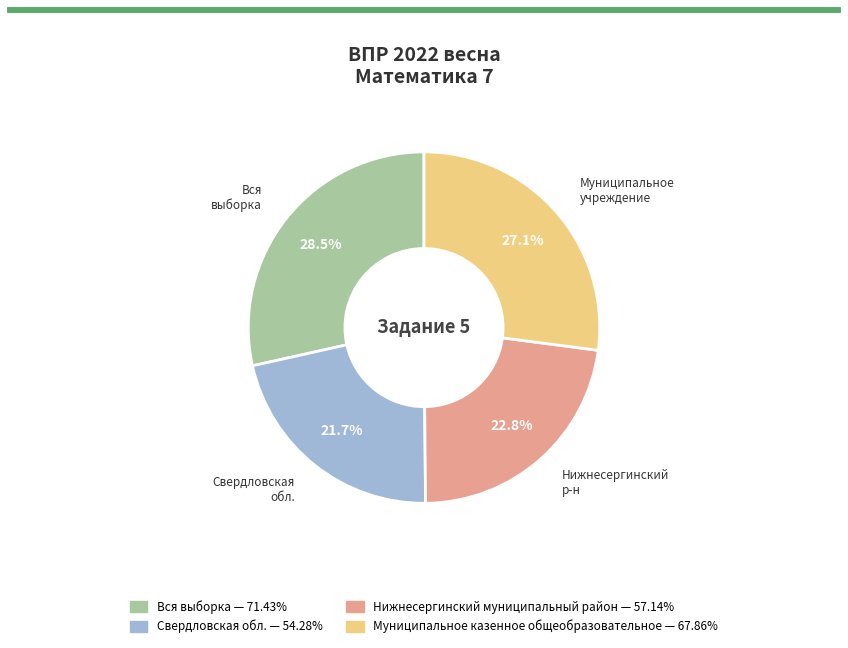

Rank the categories by value from lowest to highest.

Свердловская обл., Нижнесергинский муниципальный район, Муниципальное казенное общеобразовательное, Вся выборка